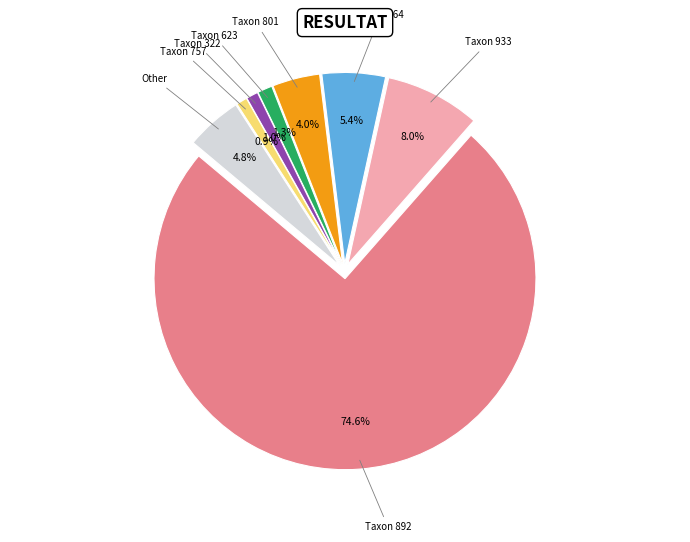

What percentage is NOT represented by Other?

95.2%